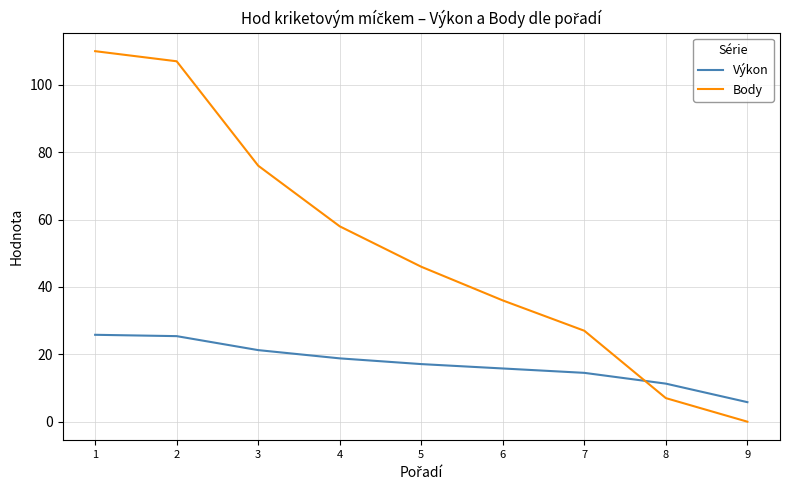

Is the value of Body at 5 greater than the value of Výkon at 4?

Yes